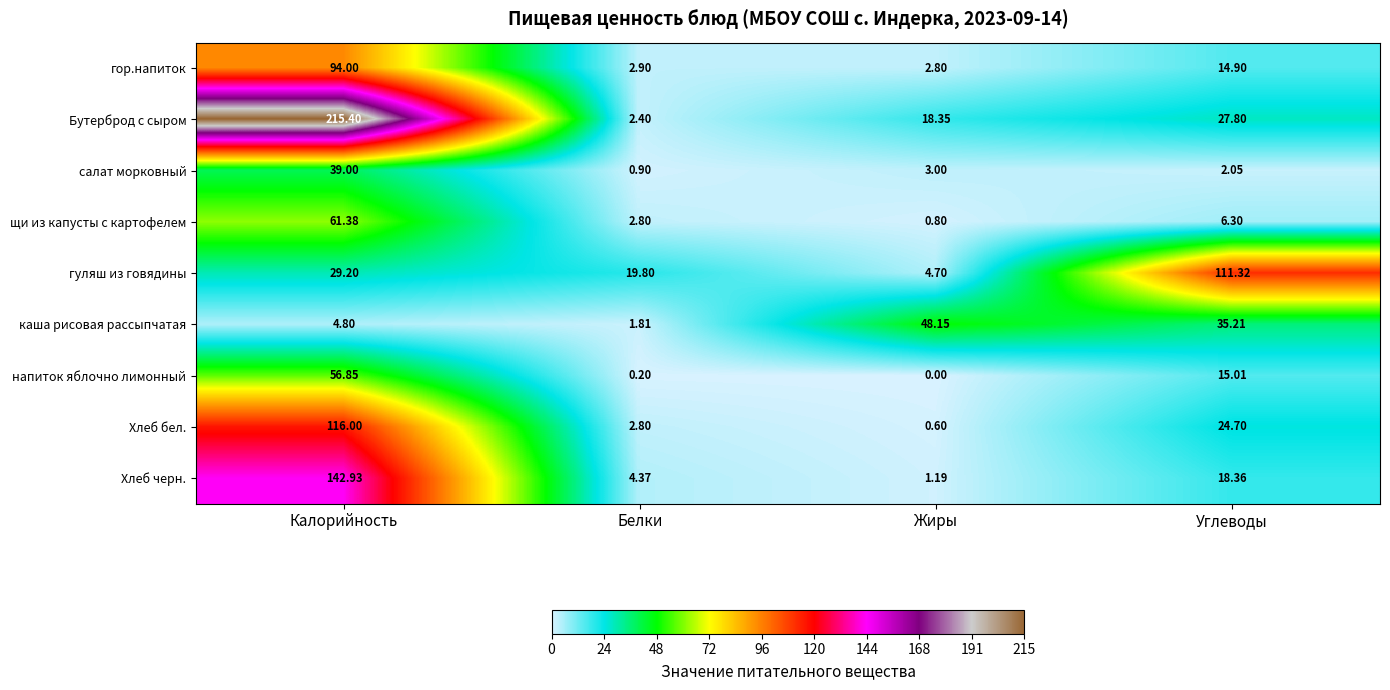

Where is каша рисовая рассыпчатая nearest to the value 24?

Углеводы